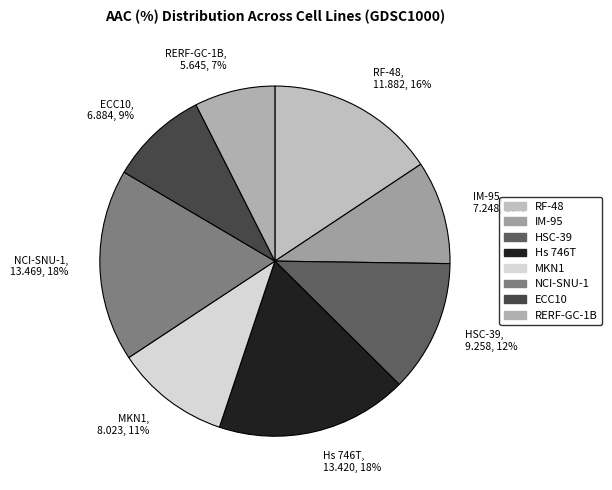

Combined, do HSC-39 and RERF-GC-1B account for over 50%?

No